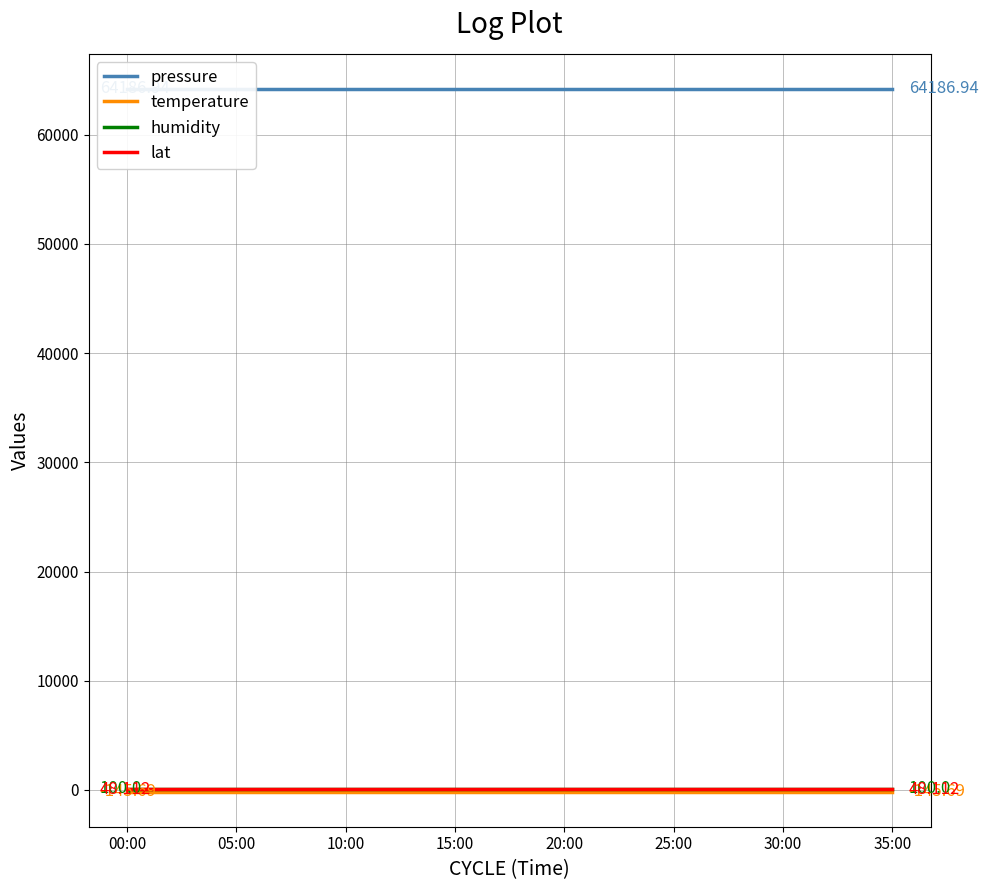

What is the label of the 14th point from the left?

13